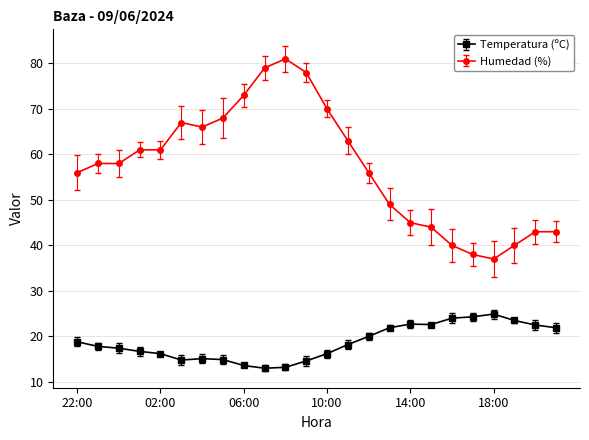

Which series has the largest total across all categories?

Humedad (%)